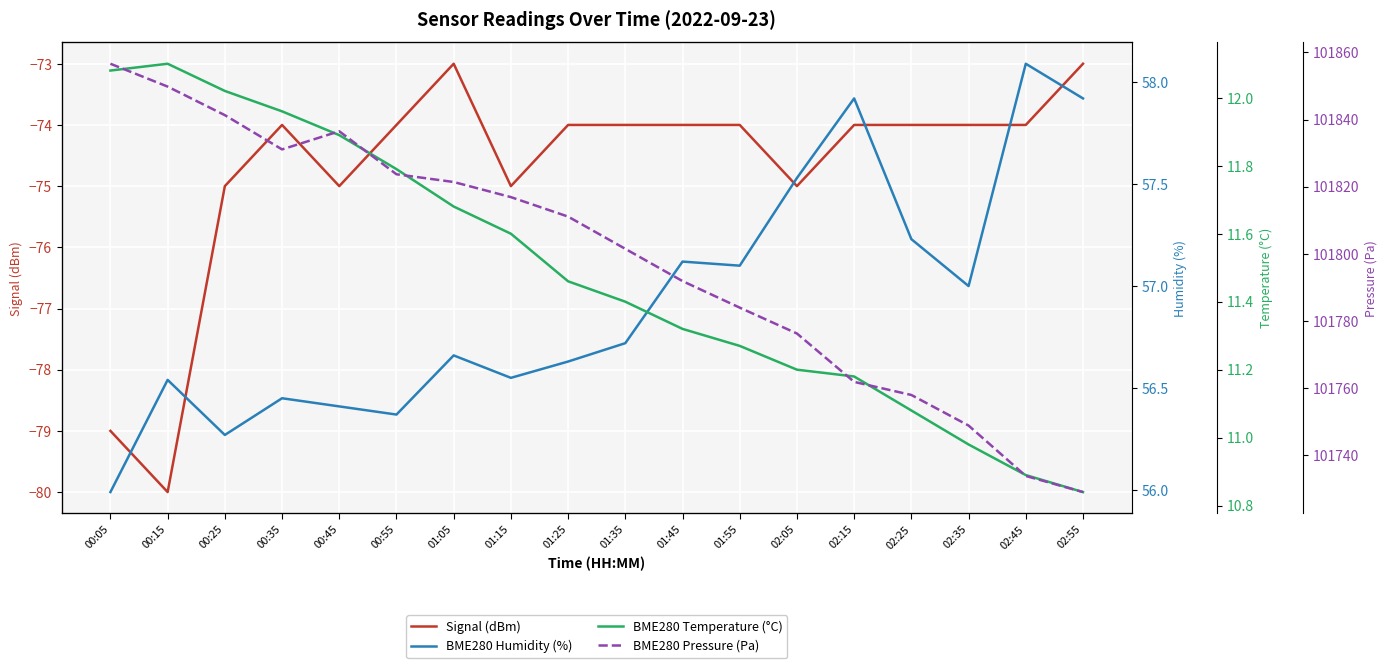

How many interior local peaks does the BME280 Temperature (°C) series have?

1